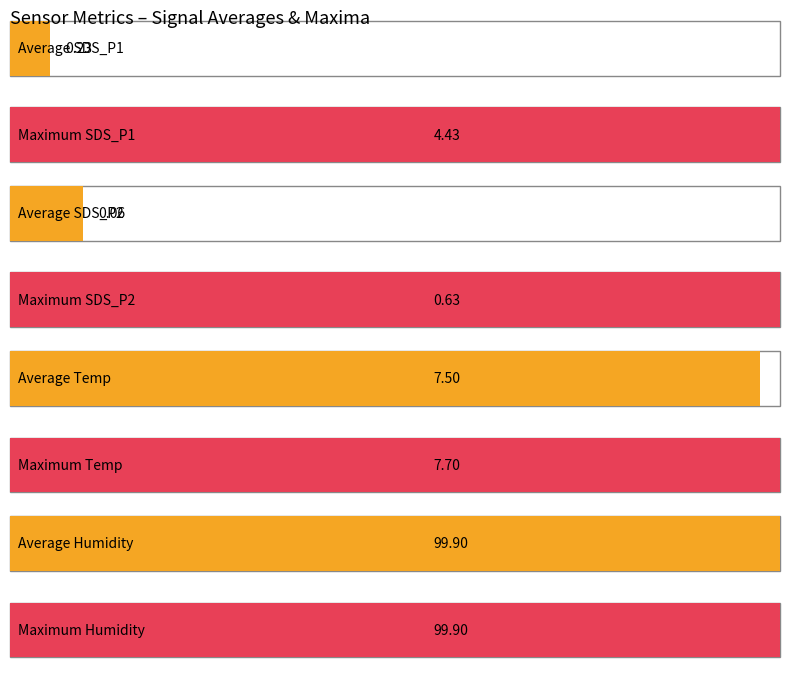

True or false: Avg SDS_P2 has a value of 0.2 at 11.

True